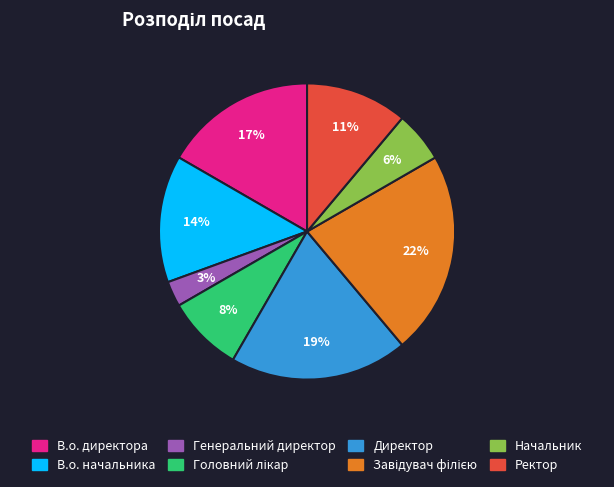

How many slices are in this pie chart?

8